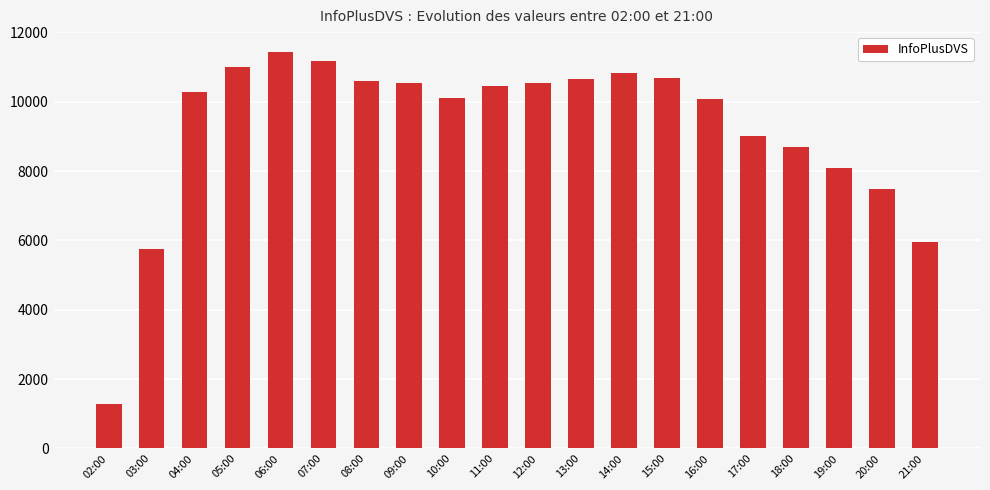

What is the difference between the second highest and second lowest values?

5420